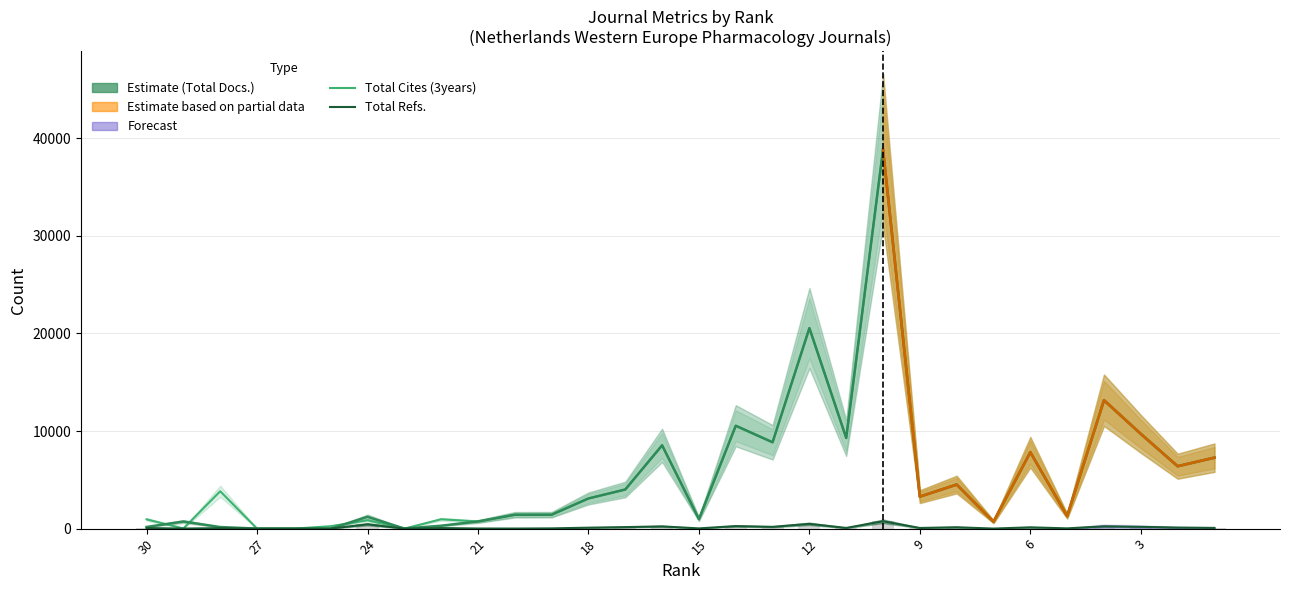

What is the sum of the Total Refs. values at 12 and 29?

172